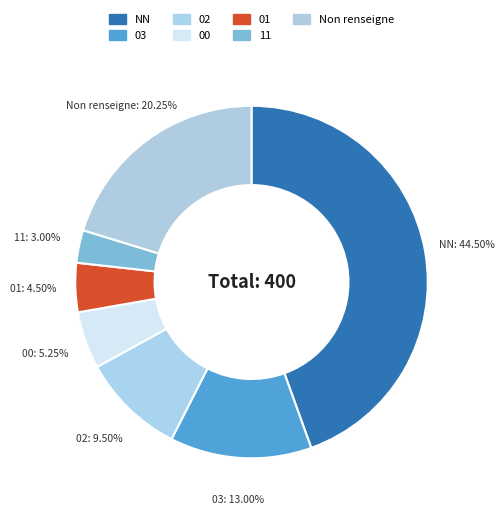

How many segments does this pie chart have?

7